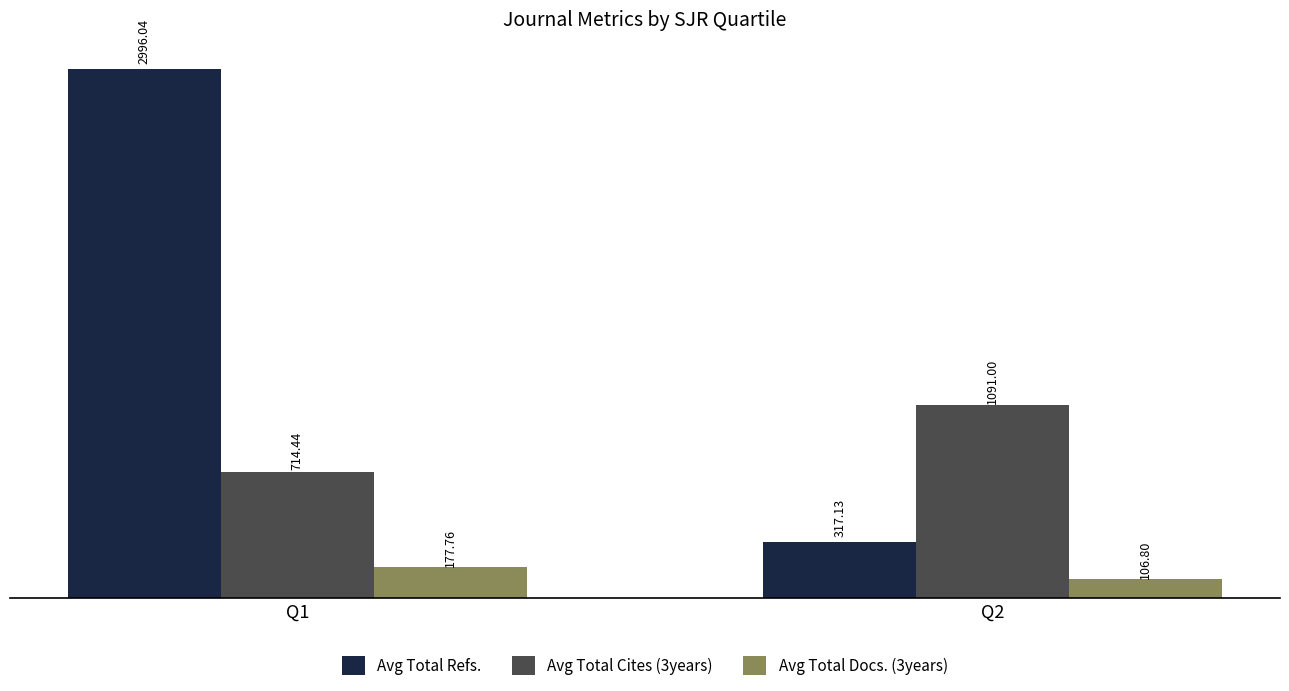

Reading right to left, list all the values displayed in this chart.

Avg Total Refs.: 317.1	2996.0
Avg Total Cites (3years): 1091.0	714.4
Avg Total Docs. (3years): 106.8	177.8